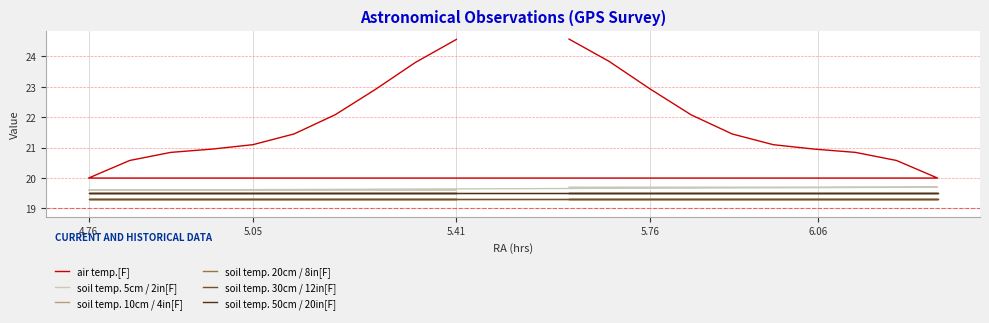

True or false: soil temp. 5cm / 2in[F] and soil temp. 30cm / 12in[F] cross at least once.

False